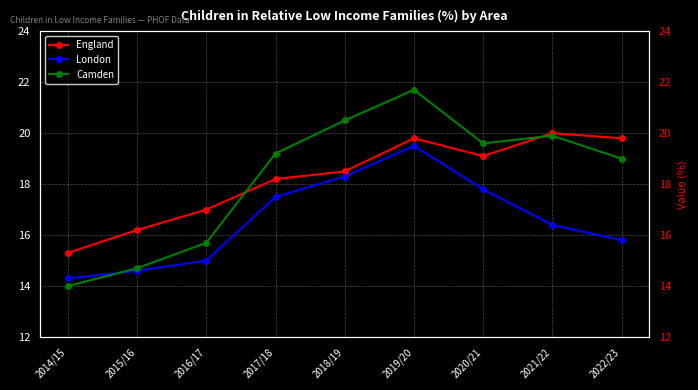

What is the average value of the Camden series?

18.3